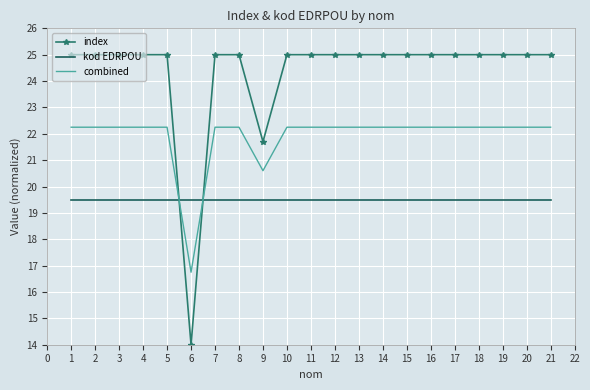

At 2, list the series in order from smallest to largest.

kod EDRPOU, combined, index